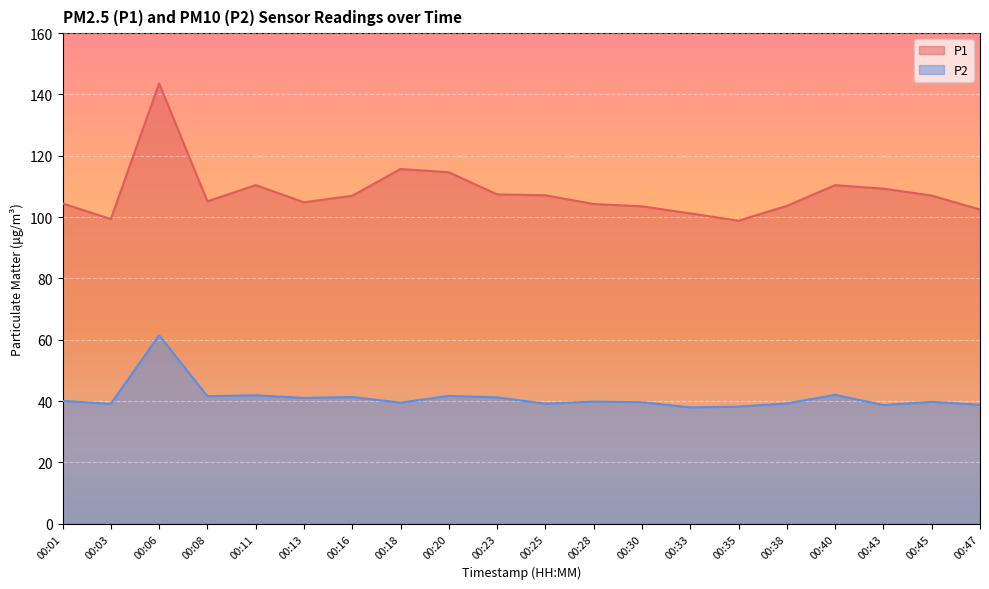

True or false: P1 and P2 intersect in this chart.

False